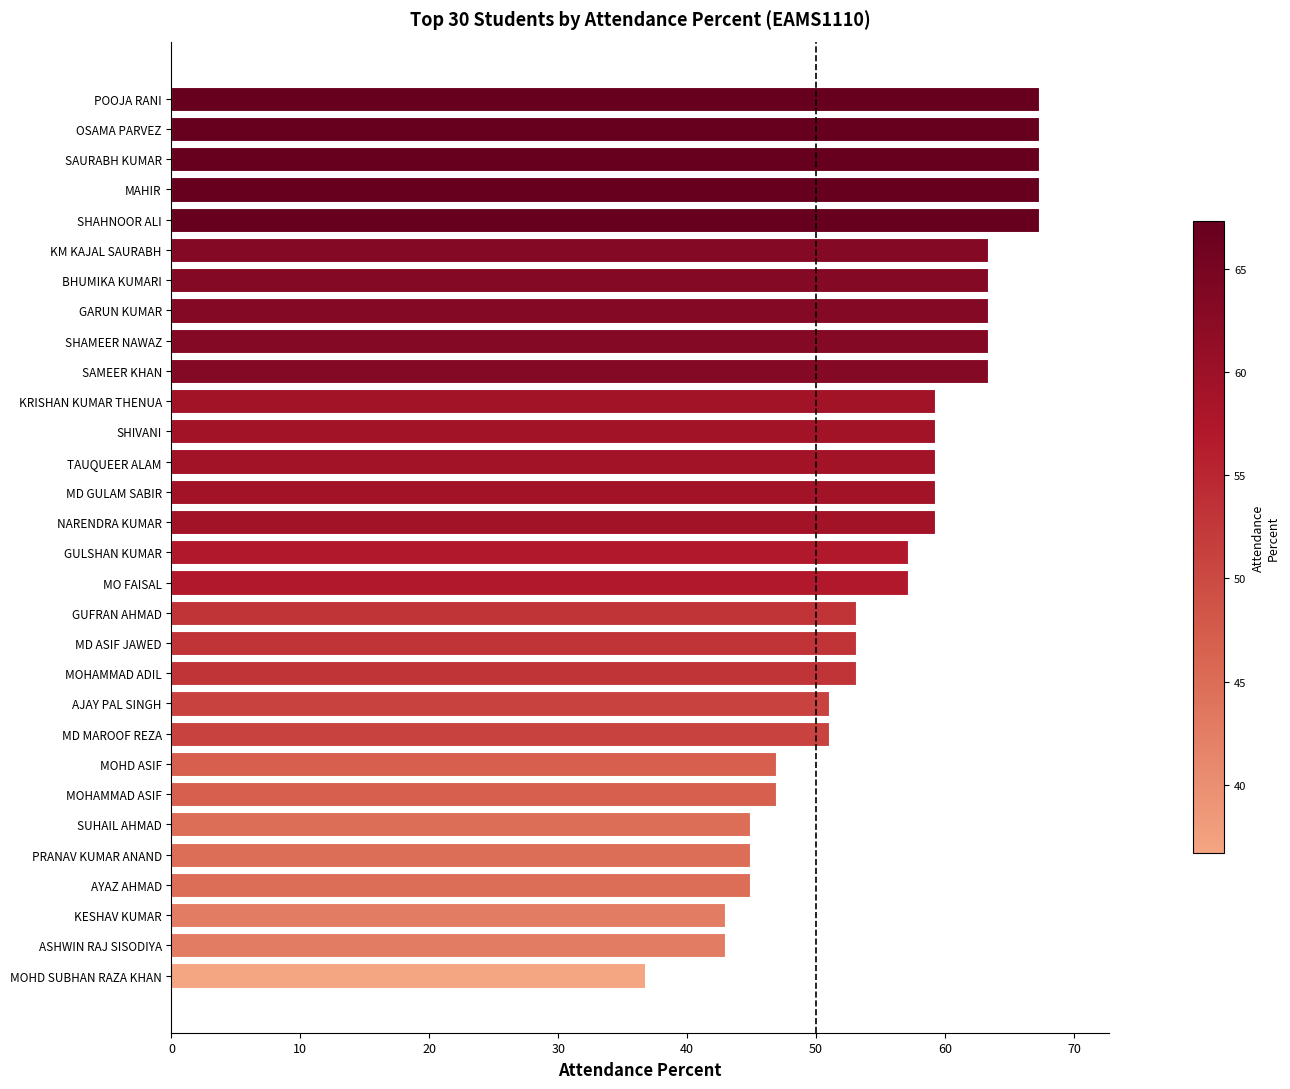

How many data points are less than 59?

15